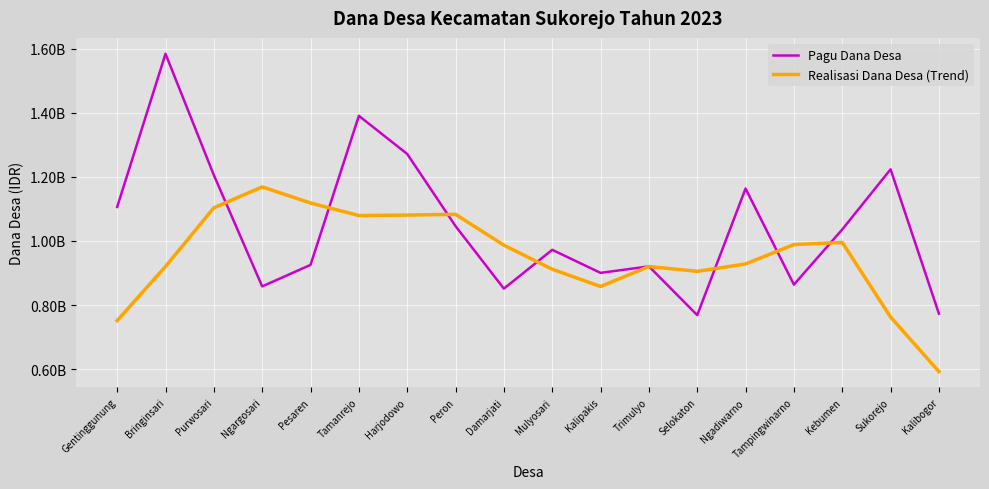

Reading left to right, extract all data points from this chart.

Pagu Dana Desa: Gentinggunung=1106060000	Bringinsari=1583983000	Purwosari=1205250000	Ngargosari=858097200	Pesaren=925240000	Tamanrejo=1390424000	Harjodowo=1271377000	Peron=1046207000	Damarjati=851151000	Mulyosari=972217000	Kalipakis=900373000	Trimulyo=920626000	Selokaton=768486000	Ngadiwarno=1163460000	Tampingwinarno=863676000	Kebumen=1035791000	Sukorejo=1223451000	Kalibogor=773006000
Realisasi Dana Desa (Trend): Gentinggunung=751435469	Bringinsari=920155979	Purwosari=1103401639	Ngargosari=1168588190	Pesaren=1118326150	Tamanrejo=1079166030	Harjodowo=1080675720	Peron=1082963960	Damarjati=986743900	Mulyosari=911647120	Kalipakis=857763540	Trimulyo=920225340	Selokaton=905089030	Ngadiwarno=928159562	Tampingwinarno=988644768	Kebumen=995334668	Sukorejo=762642668	Kalibogor=592245078